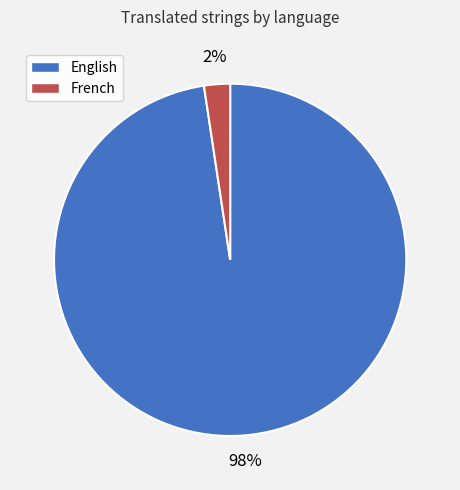

Is there a majority slice in this chart?

Yes